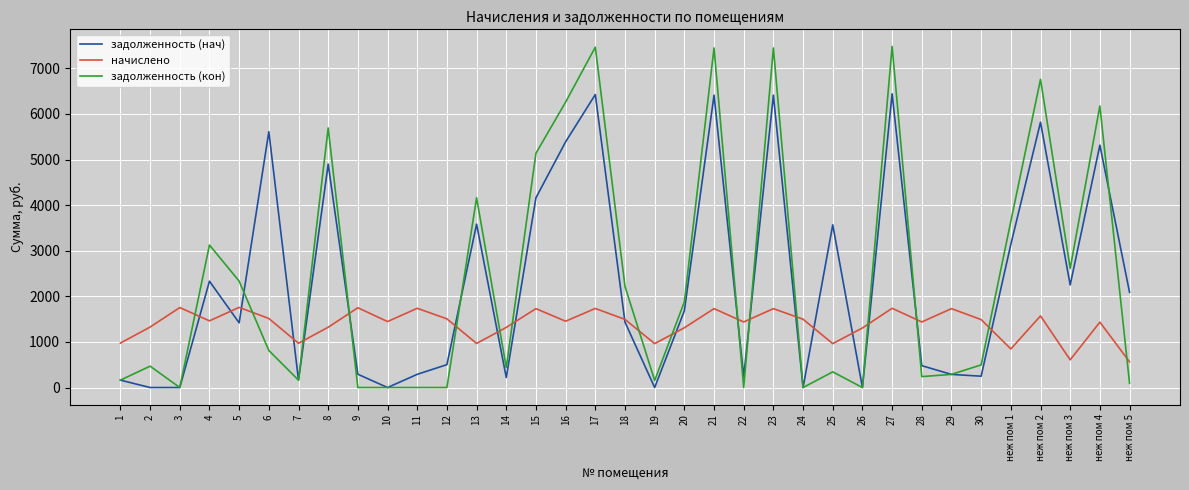

Between which two adjacent categories do задолженность (кон) and начислено first intersect?

3 and 4